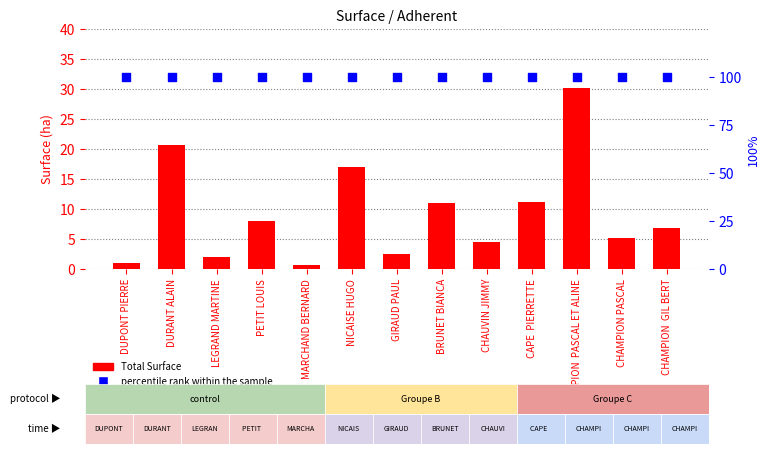

At how many categories does at least one series exceed 5?

13